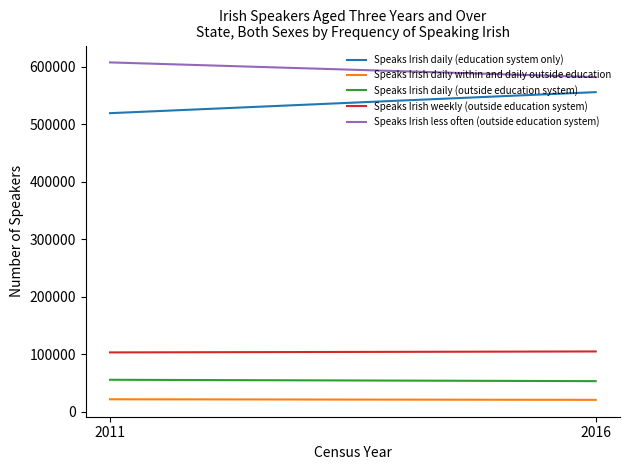

What is the value of the Speaks Irish weekly (outside education system) point at the 1st from the left?

103132